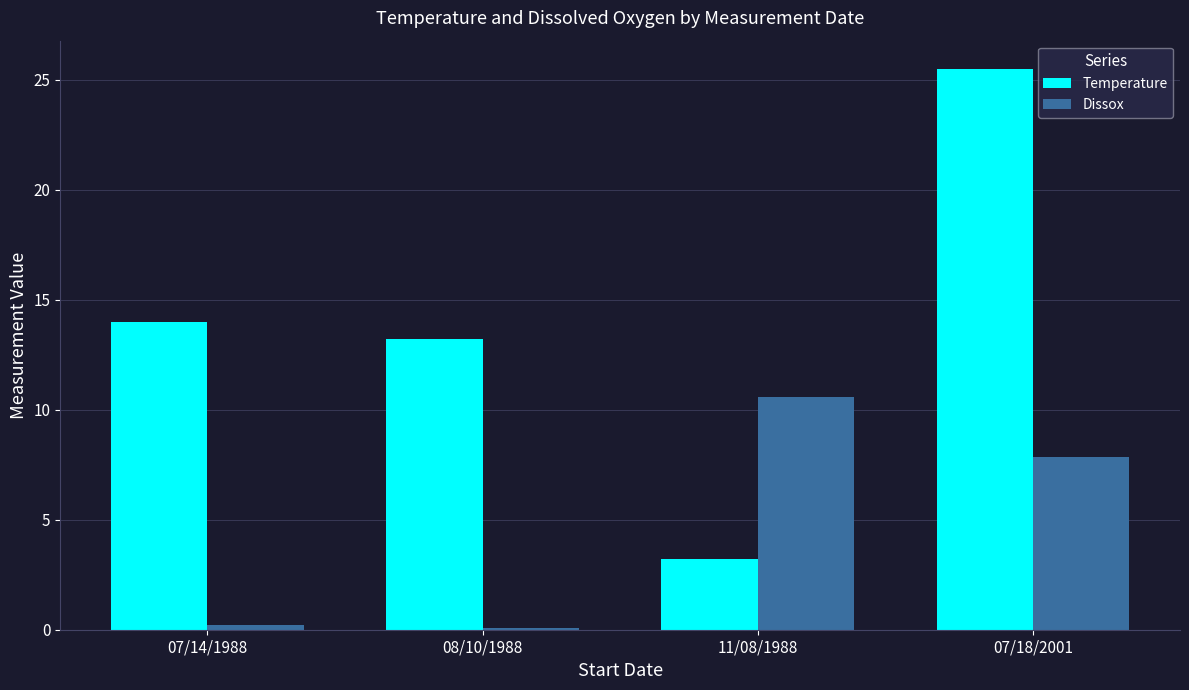

How many categories are shown in the chart?

4